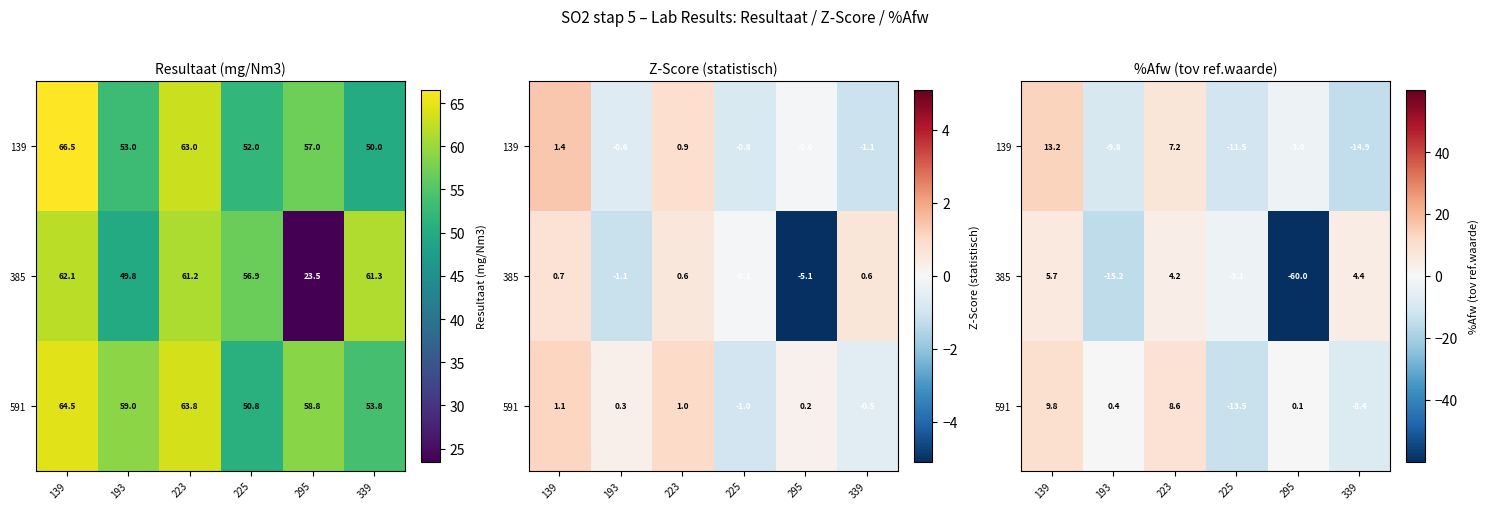

Which series changed the most between 193 and 225?

591